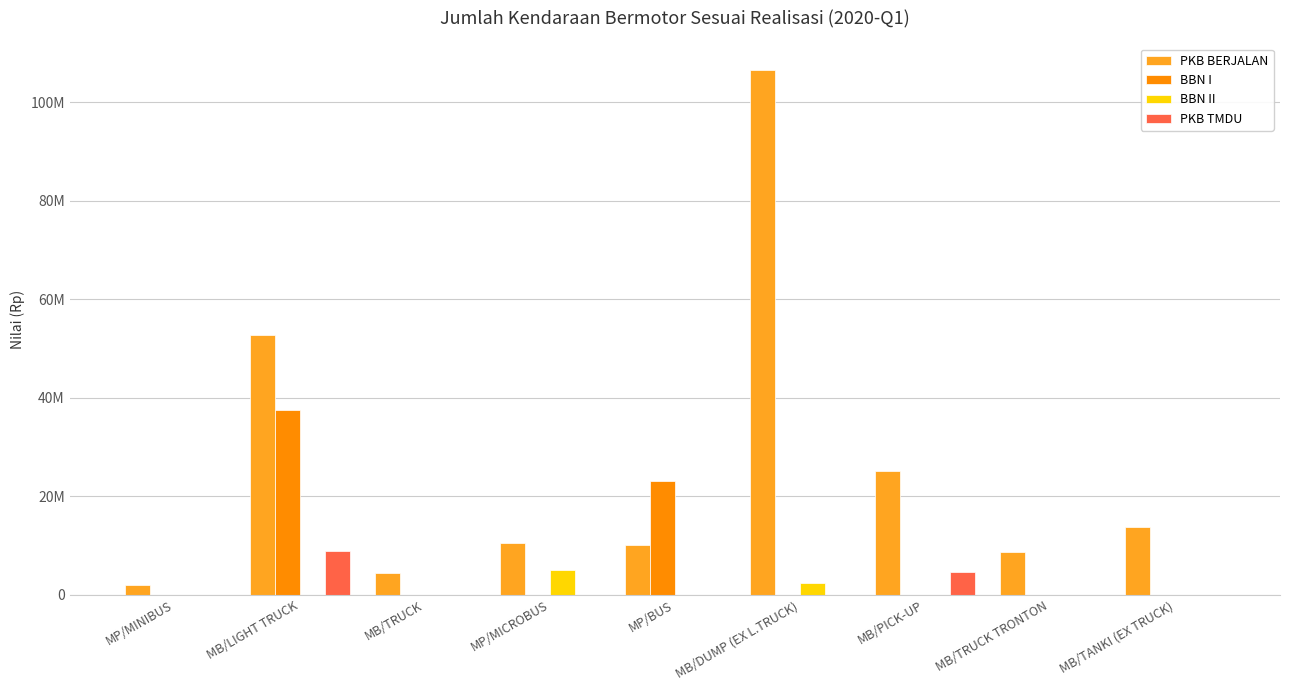

What is the total value across all series at MB/TANKI (EX TRUCK)?

13789100